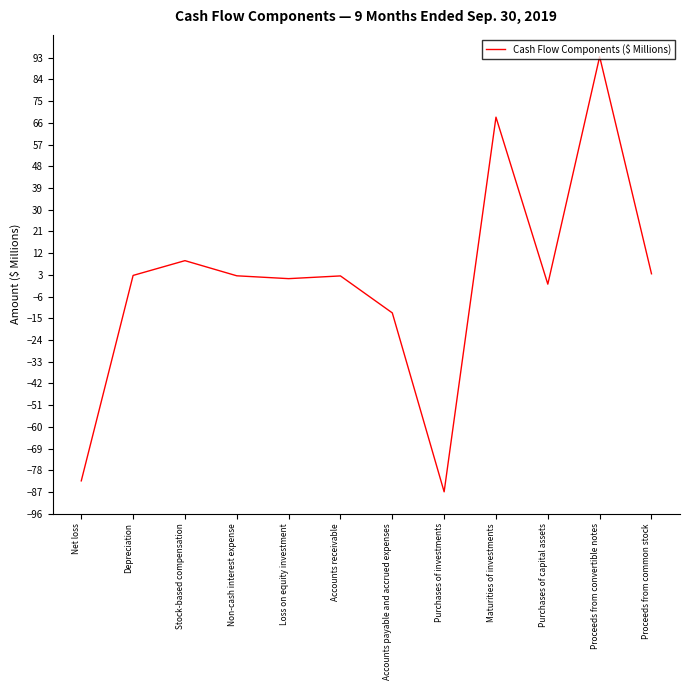

The value at Net loss is -17.8. True or false?

False